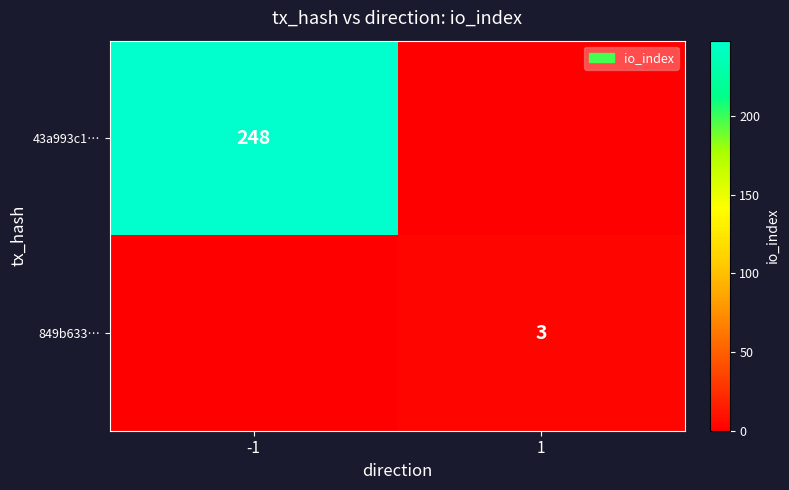

Is it true that 43a993c1… equals 442 at -1?

False